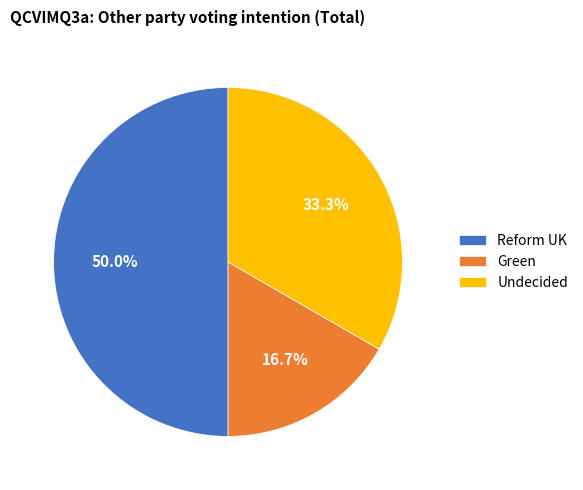

How many slices are in this pie chart?

3